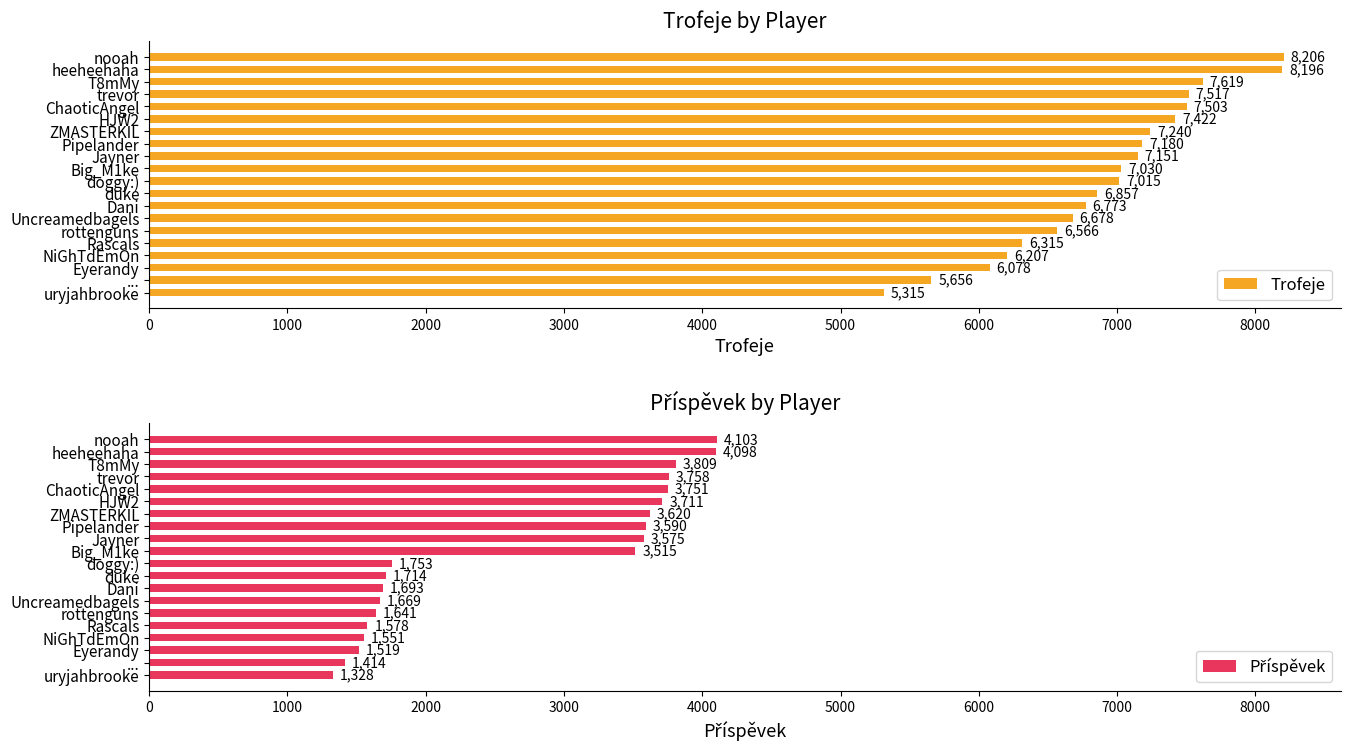

What is the difference between the Trofeje values at NiGhTdEmOn and Jayner?

944